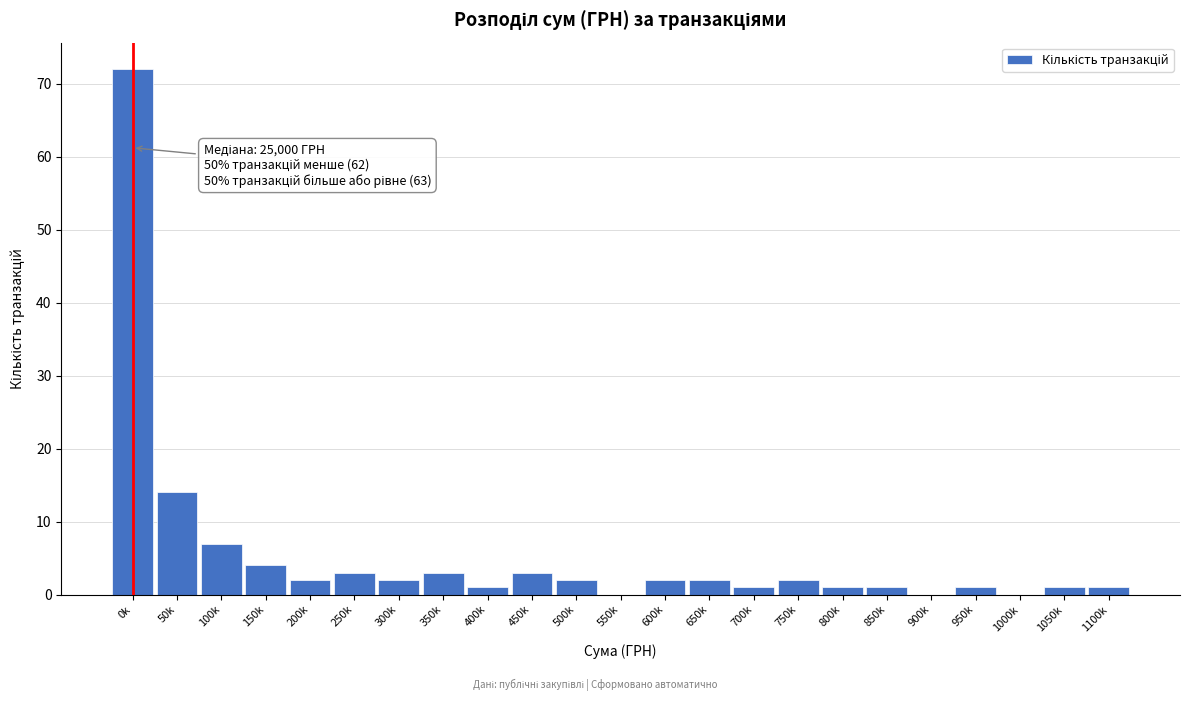

Reading right to left, transcribe all the data shown in this chart.

1100k=1	1050k=1	1000k=0	950k=1	900k=0	850k=1	800k=1	750k=2	700k=1	650k=2	600k=2	550k=0	500k=2	450k=3	400k=1	350k=3	300k=2	250k=3	200k=2	150k=4	100k=7	50k=14	0k=72